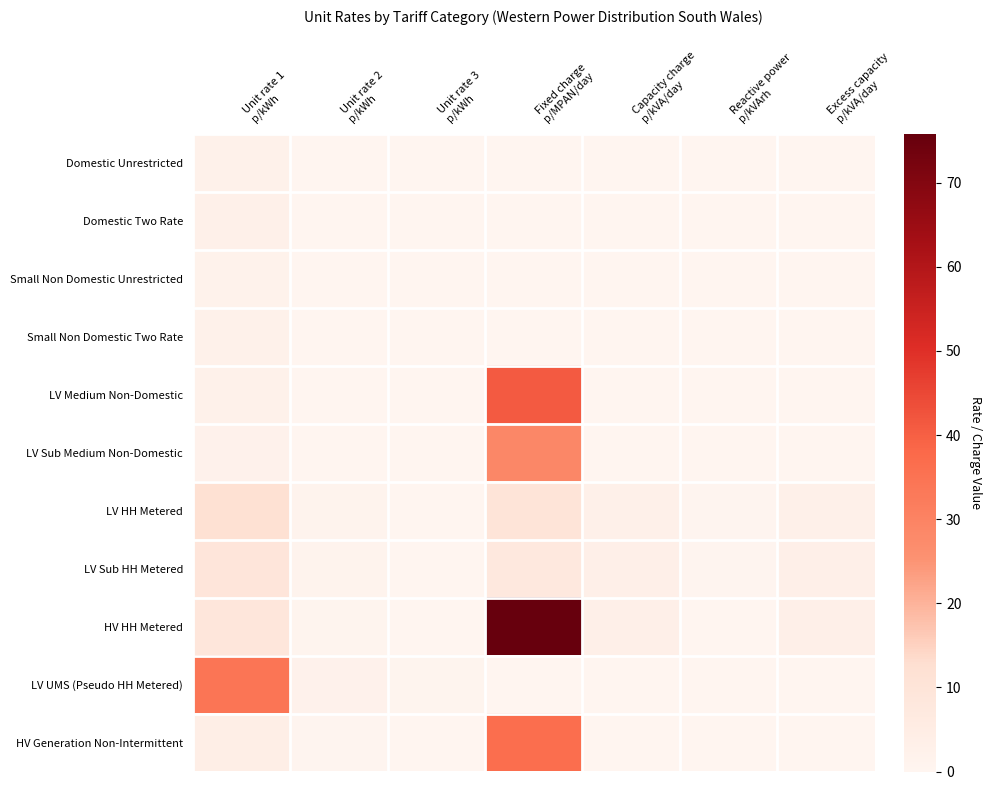

Reading left to right, what are all the values shown in this chart?

Domestic Unrestricted: Unit rate 1
p/kWh=2.6	Unit rate 2
p/kWh=0.0	Unit rate 3
p/kWh=0.0	Fixed charge
p/MPAN/day=0.0	Capacity charge
p/kVA/day=0.0	Reactive power
p/kVArh=0.0	Excess capacity
p/kVA/day=0.0
Domestic Two Rate: Unit rate 1
p/kWh=2.8	Unit rate 2
p/kWh=0.2	Unit rate 3
p/kWh=0.0	Fixed charge
p/MPAN/day=0.0	Capacity charge
p/kVA/day=0.0	Reactive power
p/kVArh=0.0	Excess capacity
p/kVA/day=0.0
Small Non Domestic Unrestricted: Unit rate 1
p/kWh=2.1	Unit rate 2
p/kWh=0.0	Unit rate 3
p/kWh=0.0	Fixed charge
p/MPAN/day=0.0	Capacity charge
p/kVA/day=0.0	Reactive power
p/kVArh=0.0	Excess capacity
p/kVA/day=0.0
Small Non Domestic Two Rate: Unit rate 1
p/kWh=2.7	Unit rate 2
p/kWh=0.2	Unit rate 3
p/kWh=0.0	Fixed charge
p/MPAN/day=0.0	Capacity charge
p/kVA/day=0.0	Reactive power
p/kVArh=0.0	Excess capacity
p/kVA/day=0.0
LV Medium Non-Domestic: Unit rate 1
p/kWh=2.5	Unit rate 2
p/kWh=0.1	Unit rate 3
p/kWh=0.0	Fixed charge
p/MPAN/day=40.9	Capacity charge
p/kVA/day=0.0	Reactive power
p/kVArh=0.0	Excess capacity
p/kVA/day=0.0
LV Sub Medium Non-Domestic: Unit rate 1
p/kWh=2.4	Unit rate 2
p/kWh=0.1	Unit rate 3
p/kWh=0.0	Fixed charge
p/MPAN/day=28.5	Capacity charge
p/kVA/day=0.0	Reactive power
p/kVArh=0.0	Excess capacity
p/kVA/day=0.0
LV HH Metered: Unit rate 1
p/kWh=12.0	Unit rate 2
p/kWh=1.2	Unit rate 3
p/kWh=0.1	Fixed charge
p/MPAN/day=10.0	Capacity charge
p/kVA/day=2.8	Reactive power
p/kVArh=0.4	Excess capacity
p/kVA/day=2.8
LV Sub HH Metered: Unit rate 1
p/kWh=9.4	Unit rate 2
p/kWh=0.9	Unit rate 3
p/kWh=0.1	Fixed charge
p/MPAN/day=7.5	Capacity charge
p/kVA/day=3.3	Reactive power
p/kVArh=0.4	Excess capacity
p/kVA/day=3.3
HV HH Metered: Unit rate 1
p/kWh=8.7	Unit rate 2
p/kWh=0.8	Unit rate 3
p/kWh=0.1	Fixed charge
p/MPAN/day=75.8	Capacity charge
p/kVA/day=3.3	Reactive power
p/kVArh=0.3	Excess capacity
p/kVA/day=3.3
LV UMS (Pseudo HH Metered): Unit rate 1
p/kWh=34.2	Unit rate 2
p/kWh=2.2	Unit rate 3
p/kWh=0.8	Fixed charge
p/MPAN/day=0.0	Capacity charge
p/kVA/day=0.0	Reactive power
p/kVArh=0.0	Excess capacity
p/kVA/day=0.0
HV Generation Non-Intermittent: Unit rate 1
p/kWh=4.1	Unit rate 2
p/kWh=0.4	Unit rate 3
p/kWh=0.1	Fixed charge
p/MPAN/day=36.6	Capacity charge
p/kVA/day=0.0	Reactive power
p/kVArh=0.2	Excess capacity
p/kVA/day=0.0